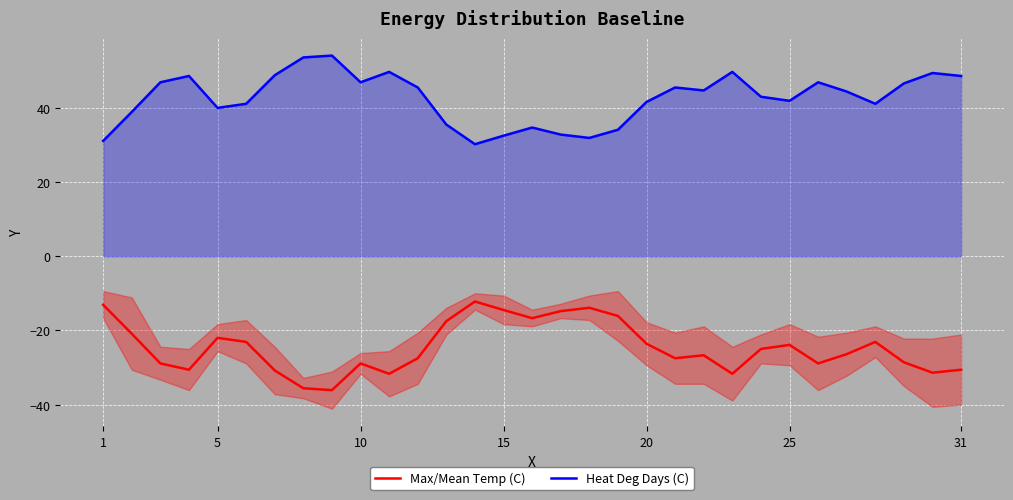

What is the lowest value of the Max/Mean Temp (C) series?

-36.1